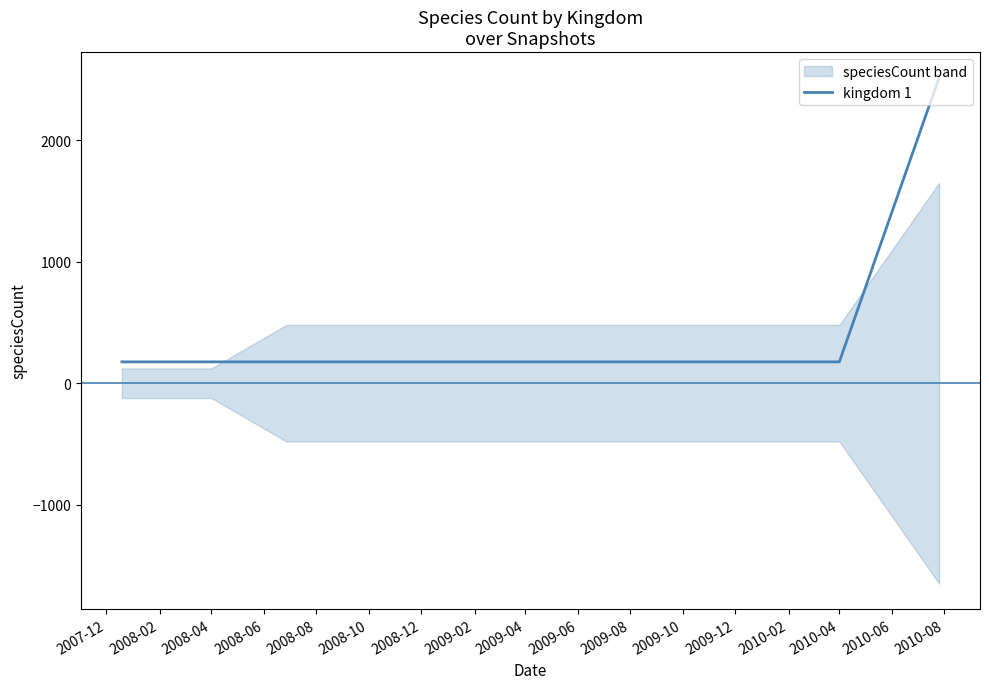

What is the lowest value of the kingdom 1 series?

176